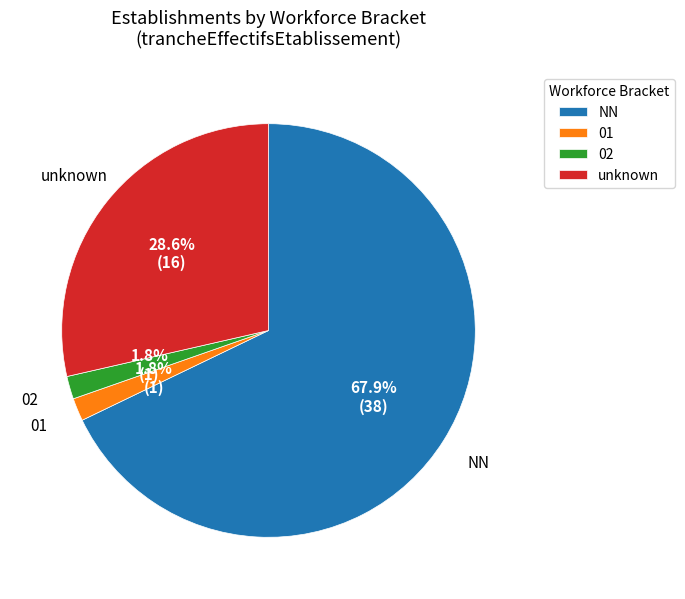

Do 02 and 01 together represent more than half of the pie?

No